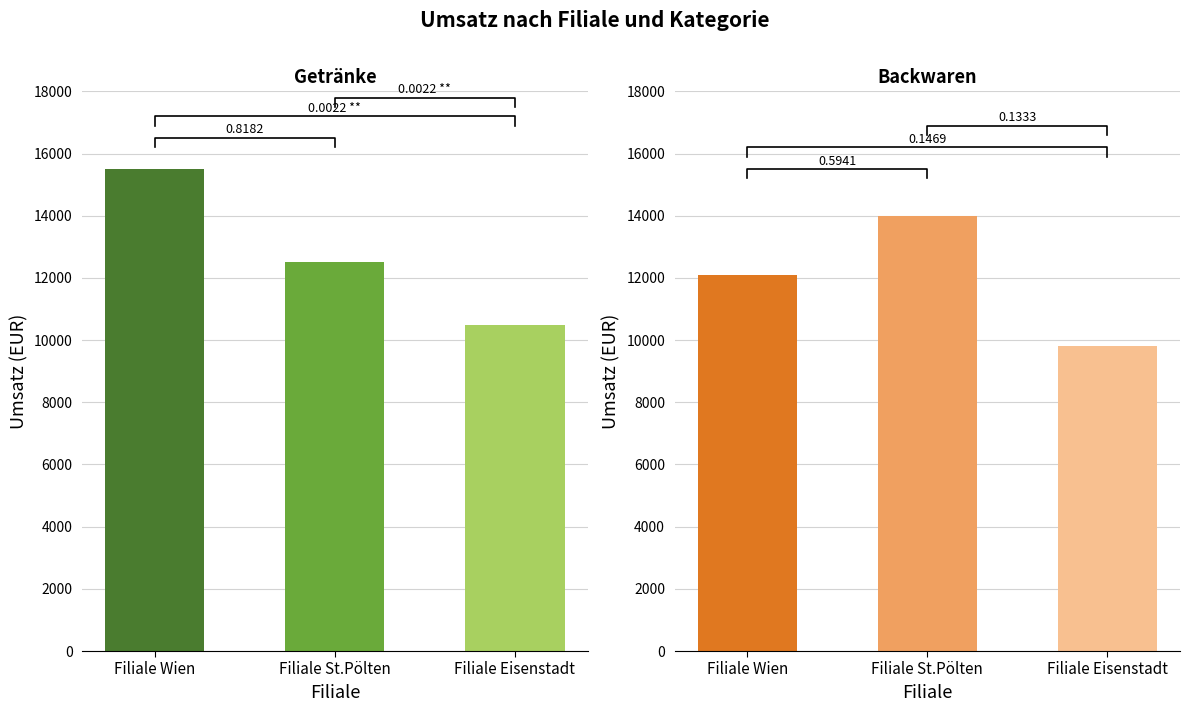

Which label corresponds to the smallest value in the chart?

Filiale Eisenstadt